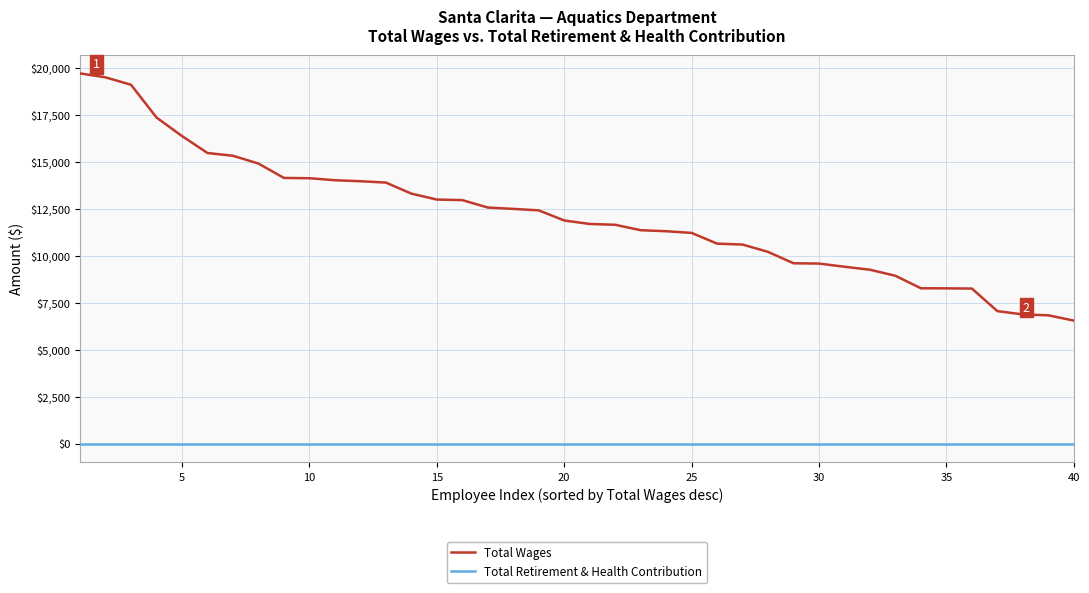

Which series has the widest spread of values?

Total Wages